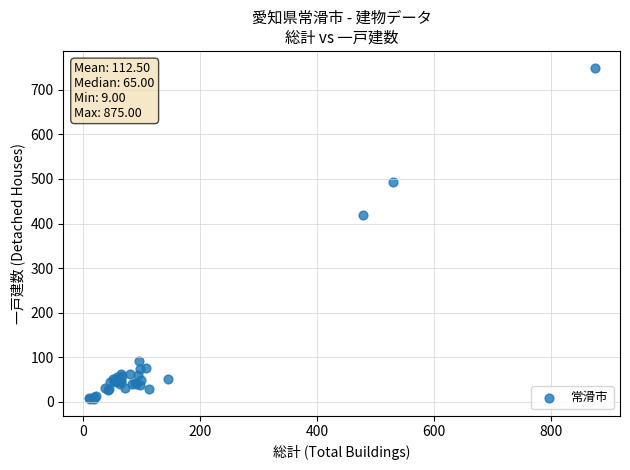

What Y value in the scatter plot is closest to 378?

419